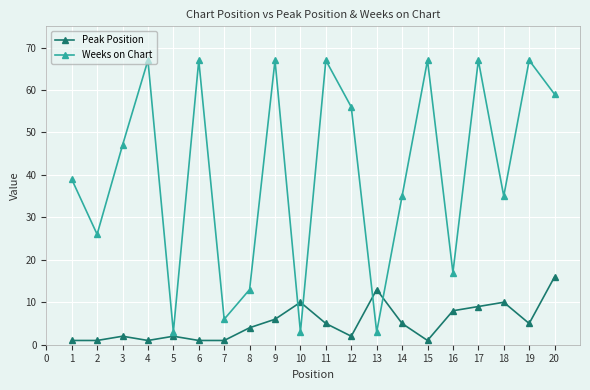

Reading left to right, what are all the values shown in this chart?

Peak Position: 1	1	2	1	2	1	1	4	6	10	5	2	13	5	1	8	9	10	5	16
Weeks on Chart: 39	26	47	67	3	67	6	13	67	3	67	56	3	35	67	17	67	35	67	59